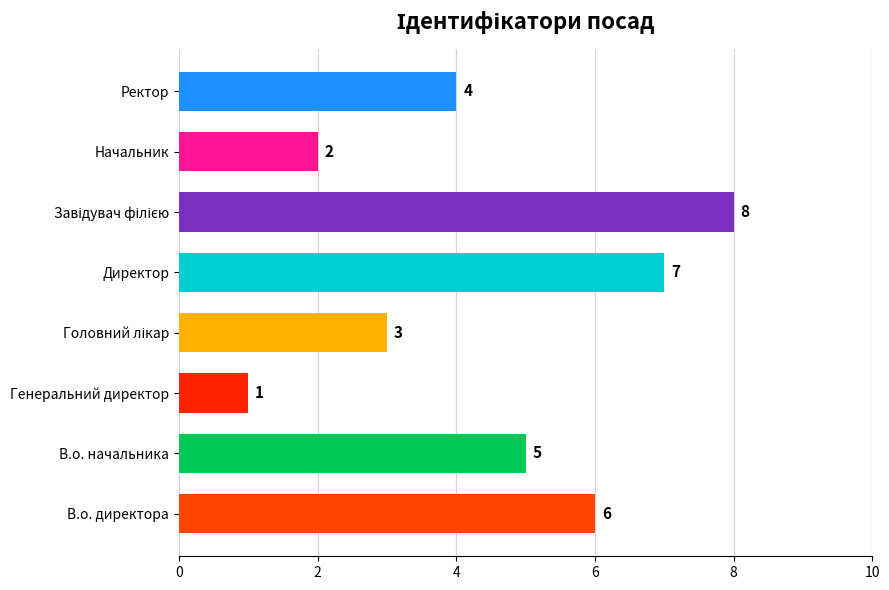

Does the chart contain stacked bars?

No